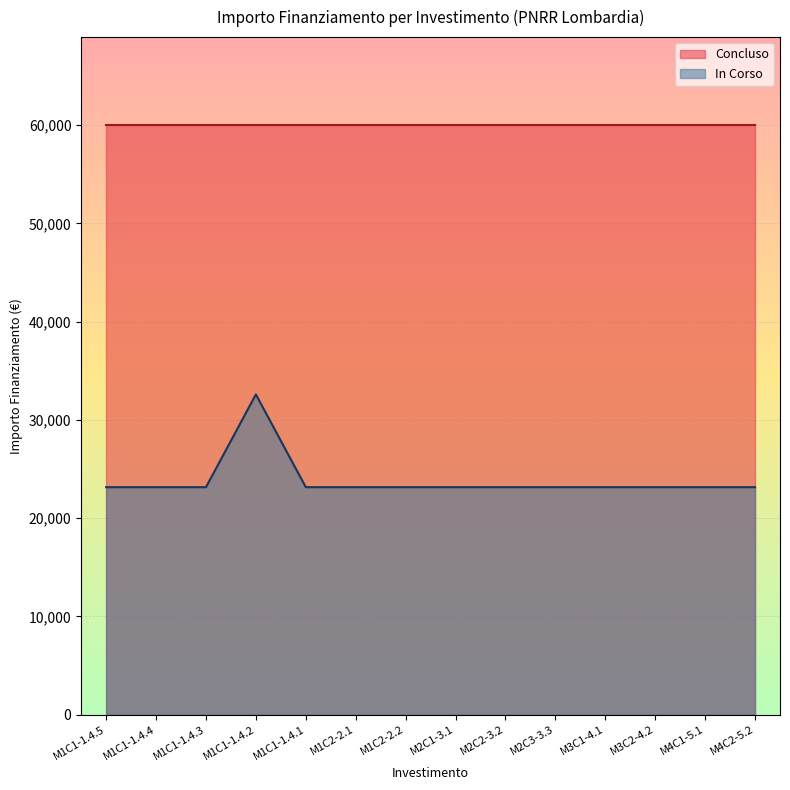

What is the spread (max minus min) of values at 1.4?

36819